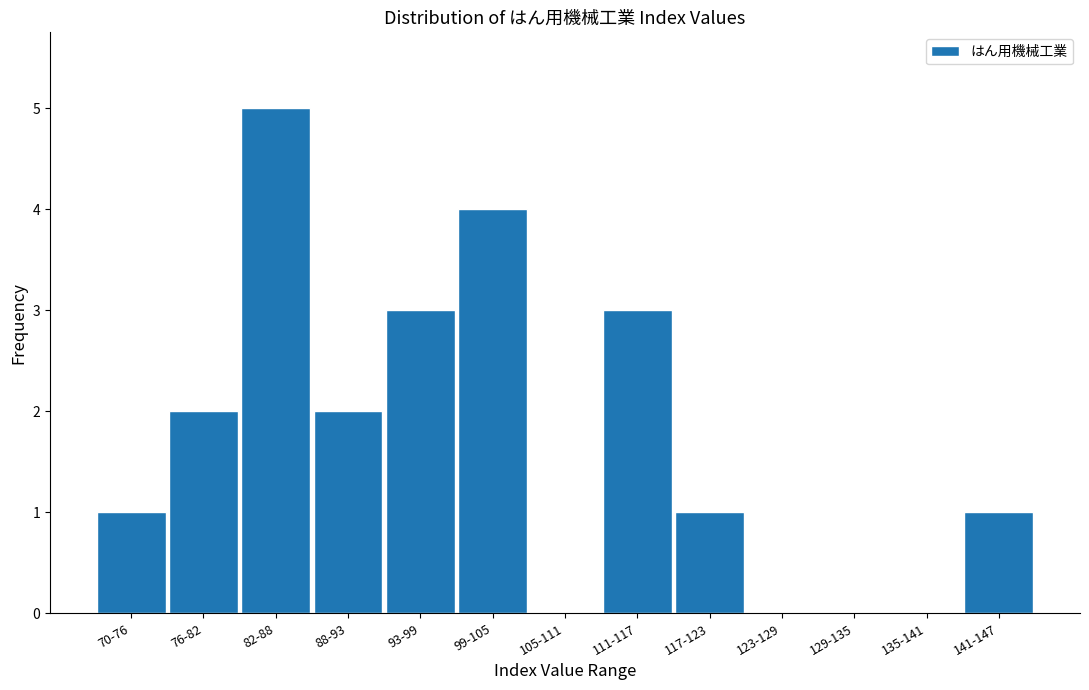

Reading left to right, extract all data points from this chart.

70-76=1	76-82=2	82-88=5	88-93=2	93-99=3	99-105=4	105-111=0	111-117=3	117-123=1	123-129=0	129-135=0	135-141=0	141-147=1